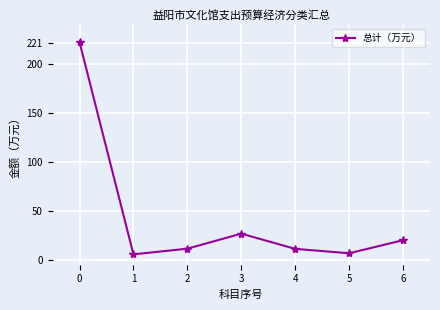

True or false: the data shows 7.5 at 6.

False